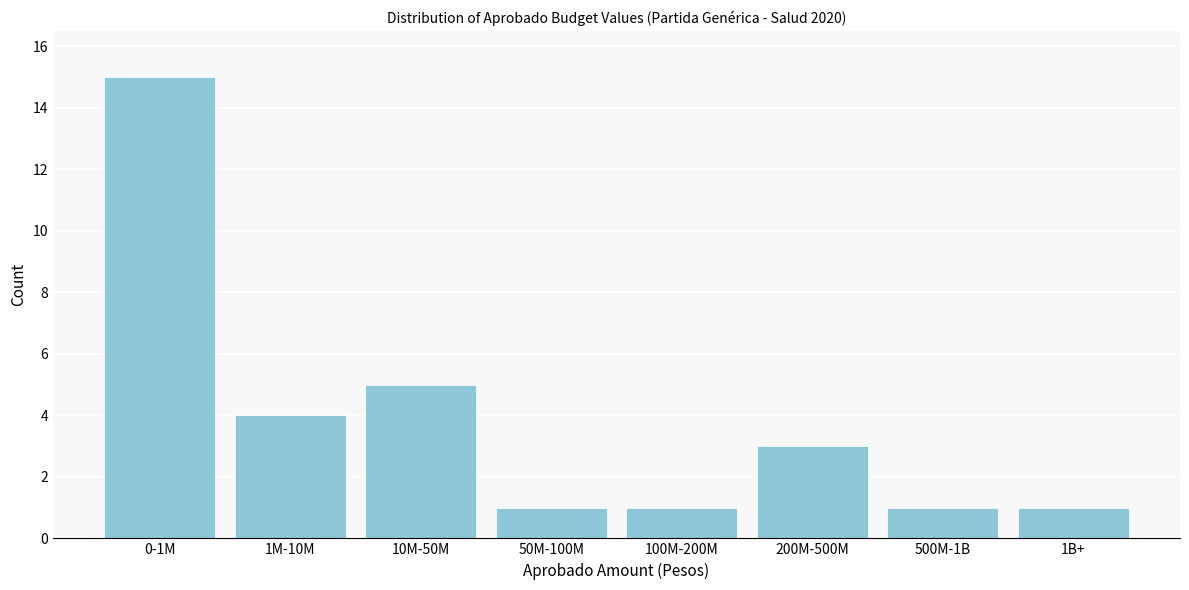

Reading left to right, extract all data points from this chart.

15	4	5	1	1	3	1	1